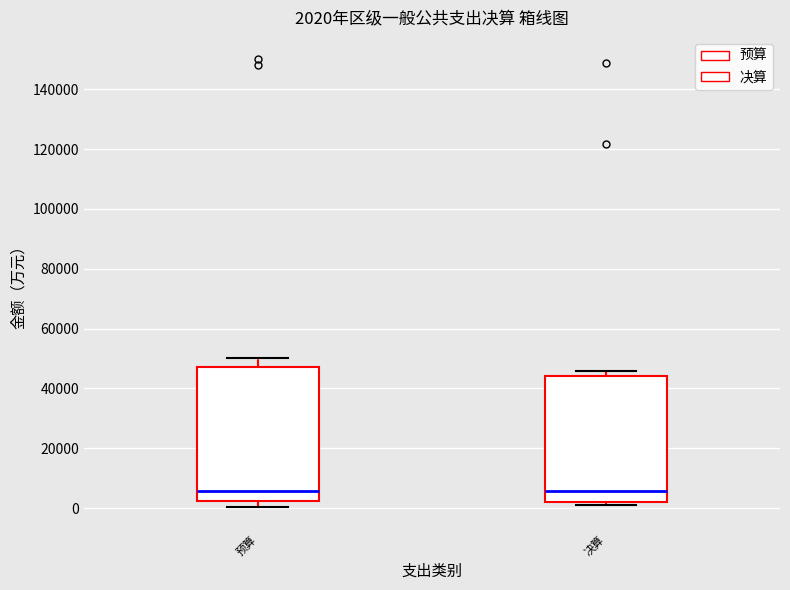

Comparing the boxes themselves (not the whiskers), which one is the tallest?

预算